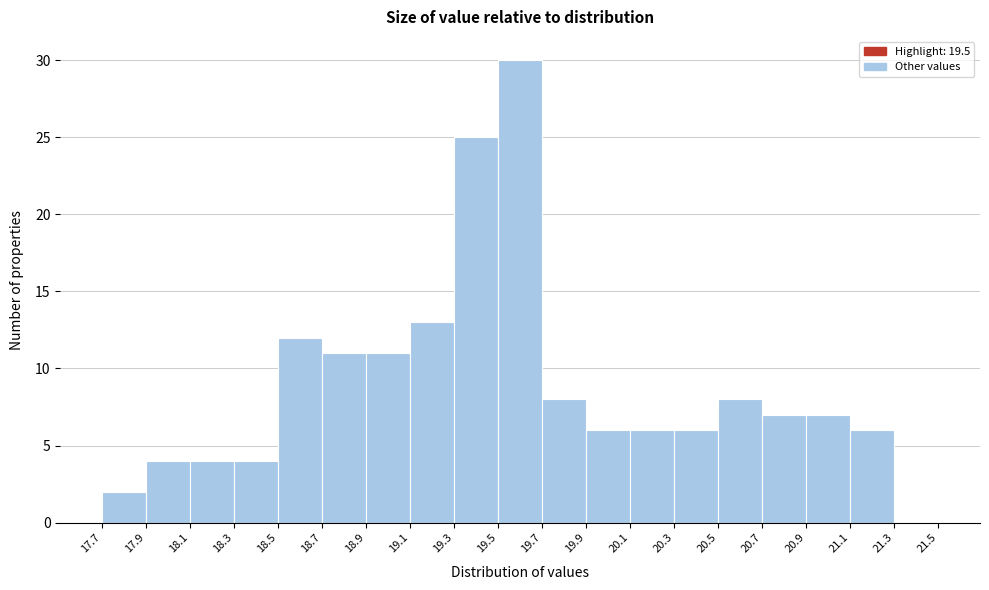

Reading left to right, transcribe this chart: for each bar, give the range it covers on the x-axis and its height. The values are not printed on the chart, so give them approximately, as read against the axis.

17.7 to 17.9: 2
17.9 to 18.1: 4
18.1 to 18.3: 4
18.3 to 18.5: 4
18.5 to 18.7: 12
18.7 to 18.9: 11
18.9 to 19.1: 11
19.1 to 19.3: 13
19.3 to 19.5: 25
19.5 to 19.7: 30
19.7 to 19.9: 8
19.9 to 20.1: 6
20.1 to 20.3: 6
20.3 to 20.5: 6
20.5 to 20.7: 8
20.7 to 20.9: 7
20.9 to 21.1: 7
21.1 to 21.3: 6
21.3 to 21.5: 0